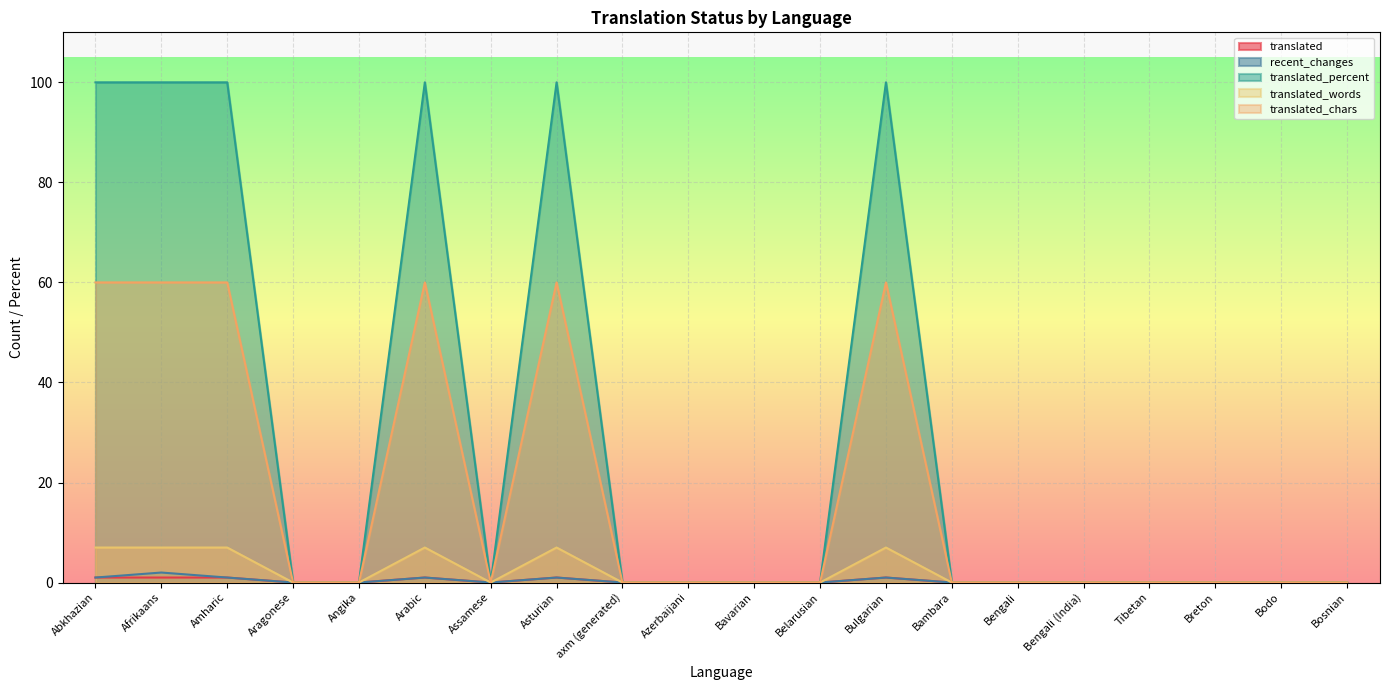

What position from the left is Tibetan?

17